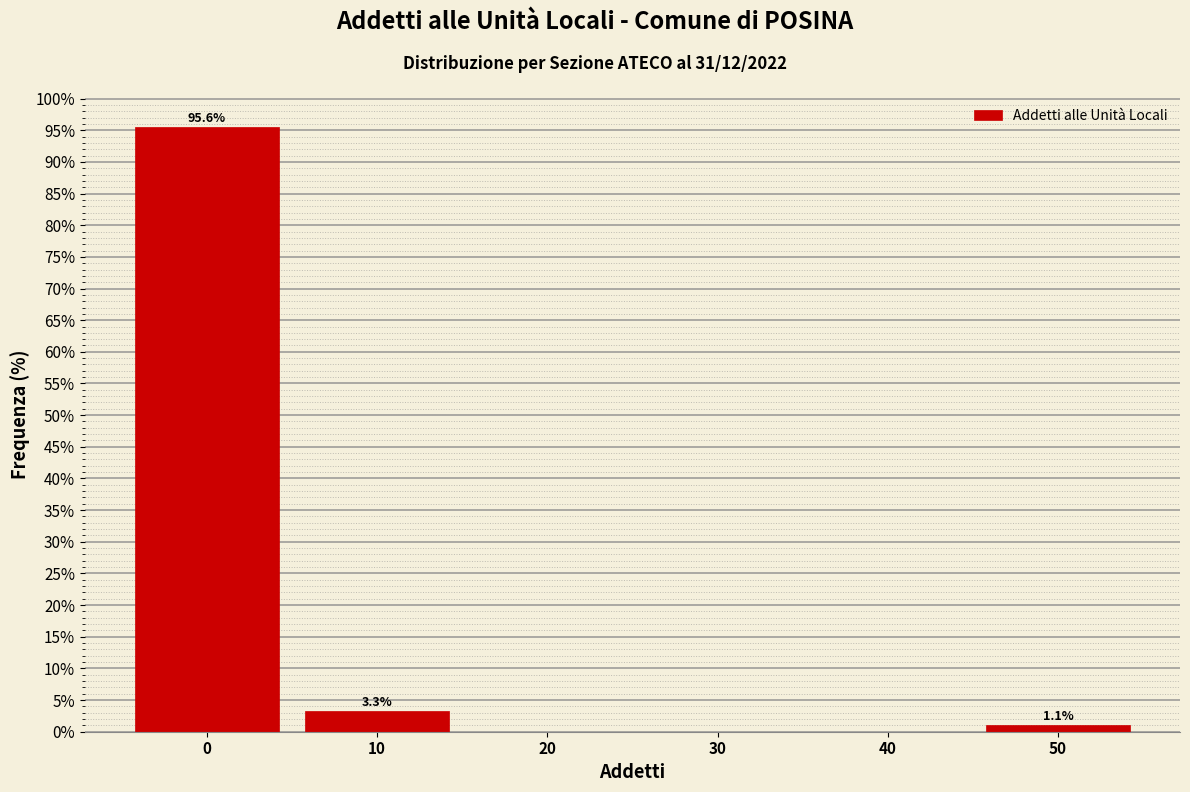

Reading left to right, extract all data points from this chart.

0=95.6	10=3.3	20=0.0	30=0.0	40=0.0	50=1.1